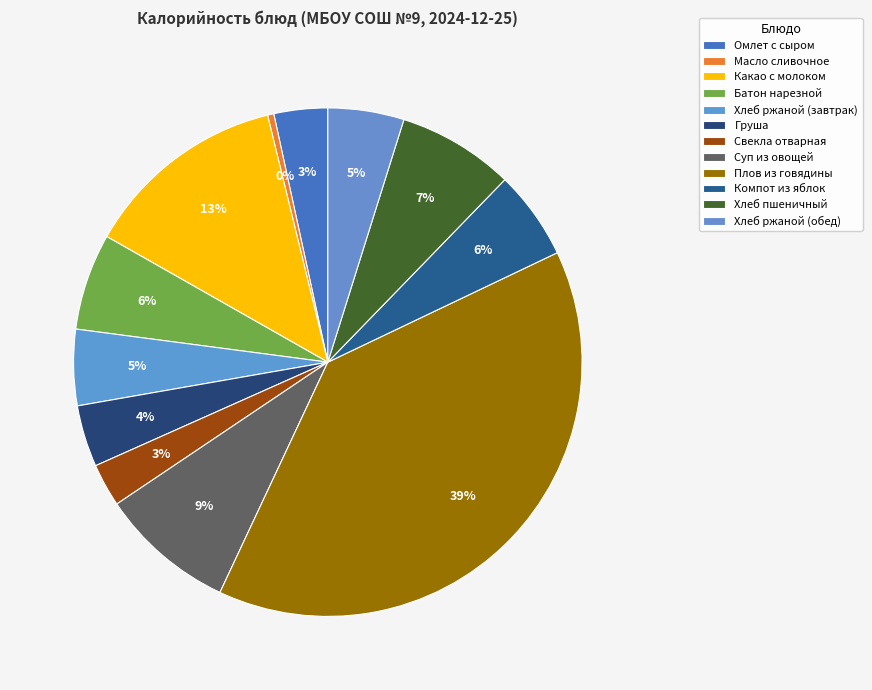

Does any single category account for the majority?

No